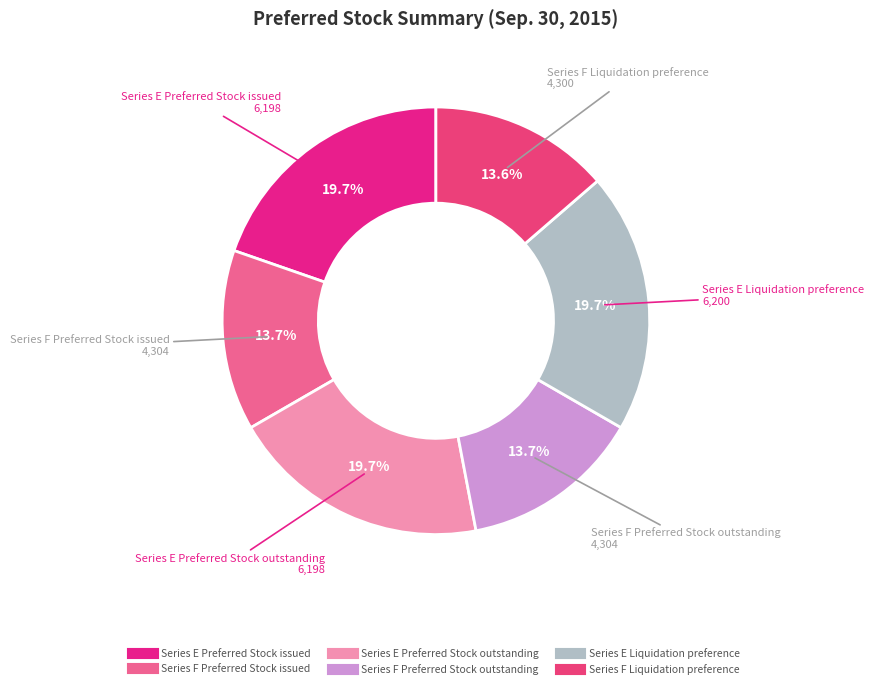

To the nearest percent, what is the difference between the largest and smallest slice percentages?

6%